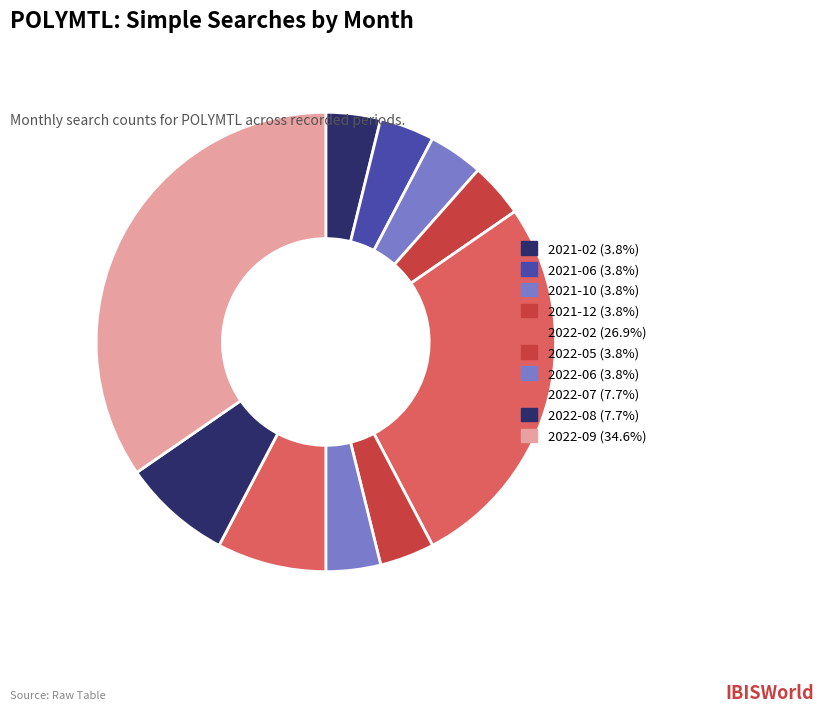

To the nearest percent, what is the combined percentage of 2021-02 and 2022-07?

12%